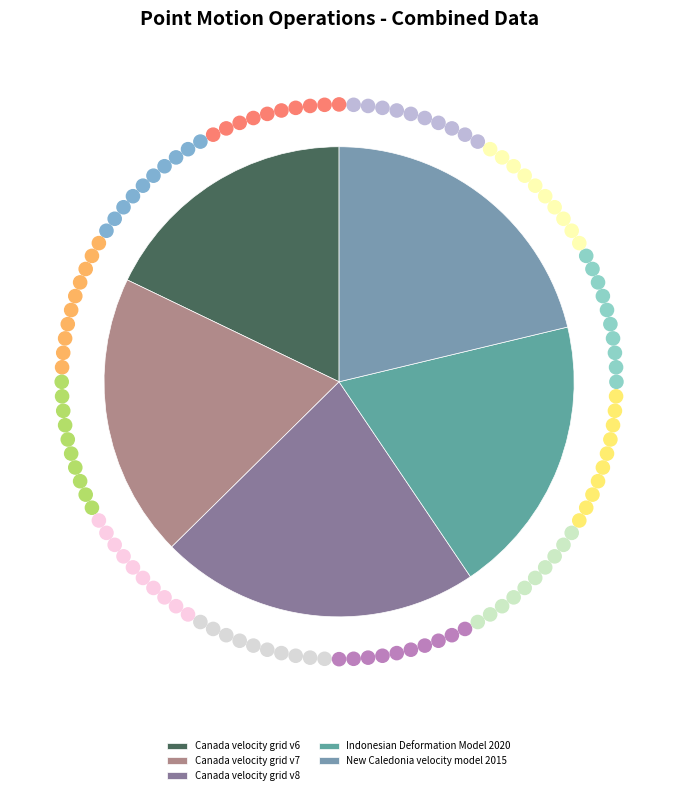

Does Canada velocity grid v8 account for over 50% of the chart?

No